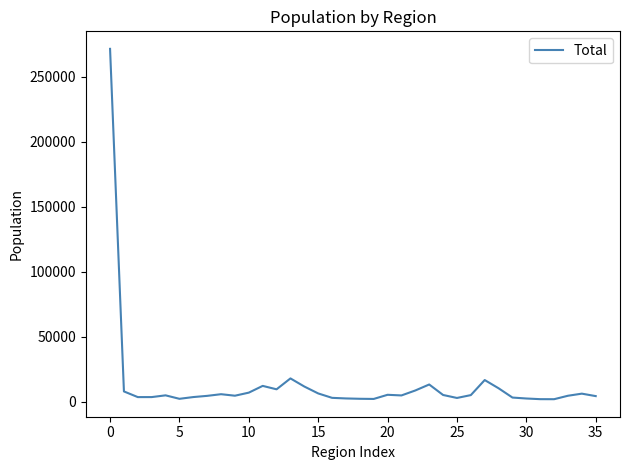

What is the difference between the maximum and minimum values?

269337